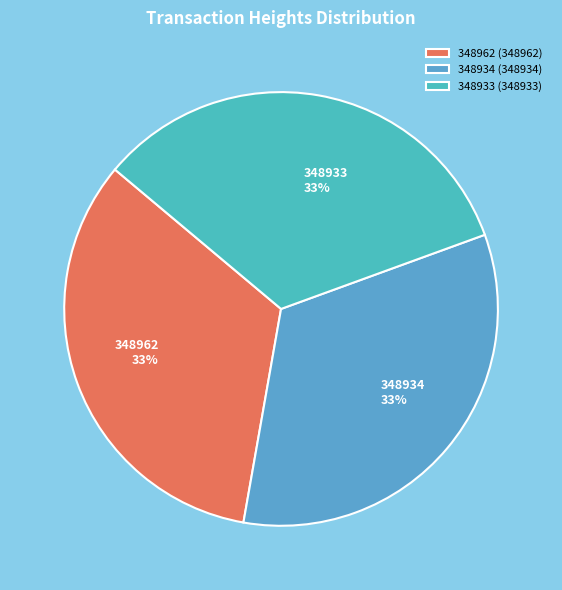

To the nearest percent, what portion does 348934 represent?

33%